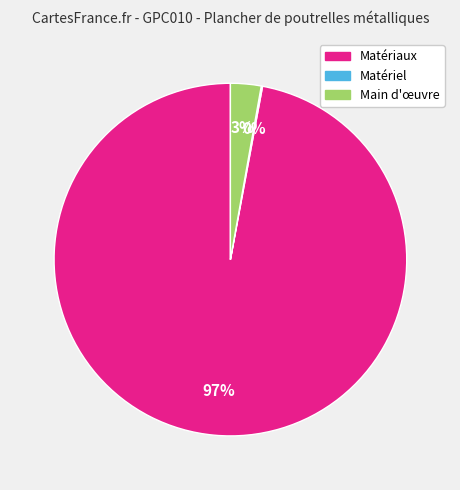

To the nearest percent, what is the average slice percentage?

33%